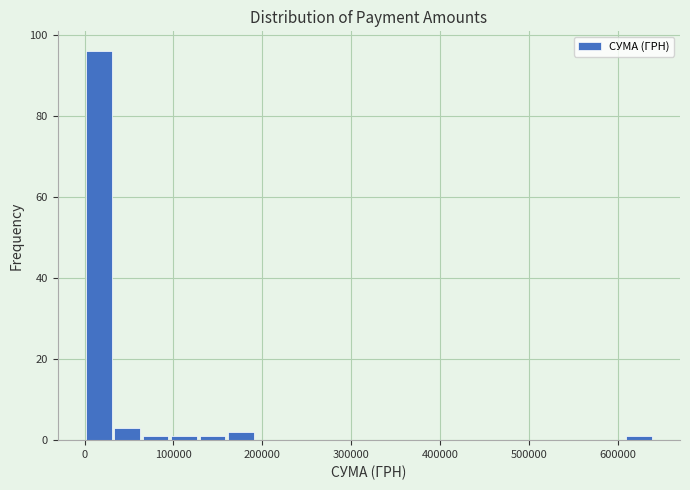

Read against the x-axis, roughly where is the centre of the tallest bar?

20000